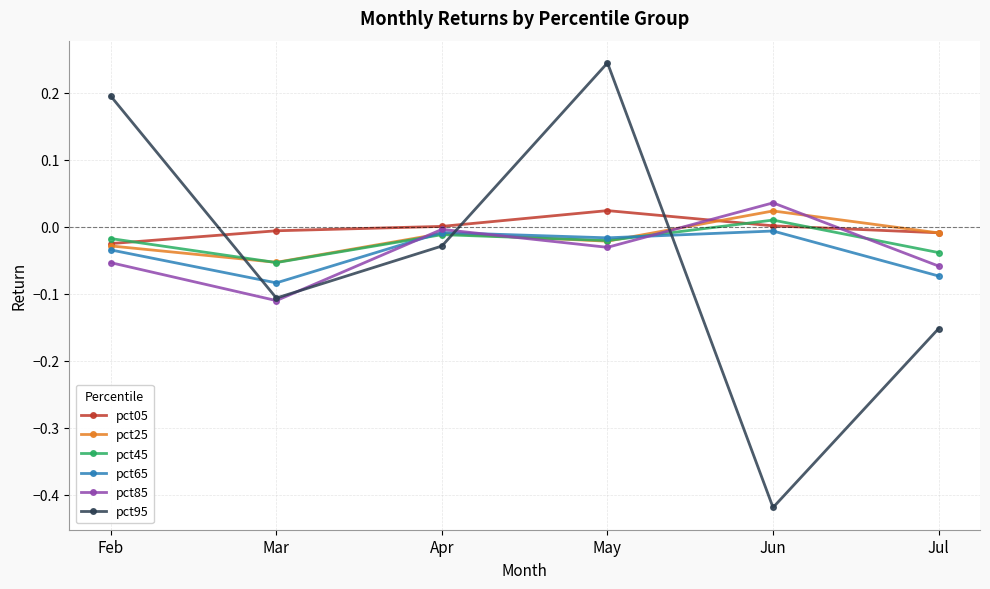

Is the value of pct25 at May greater than the value of pct05 at Mar?

No